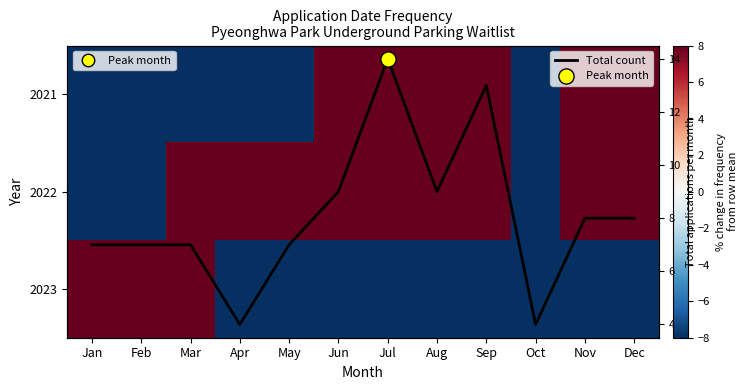

Between May and Jan, which is larger?

May